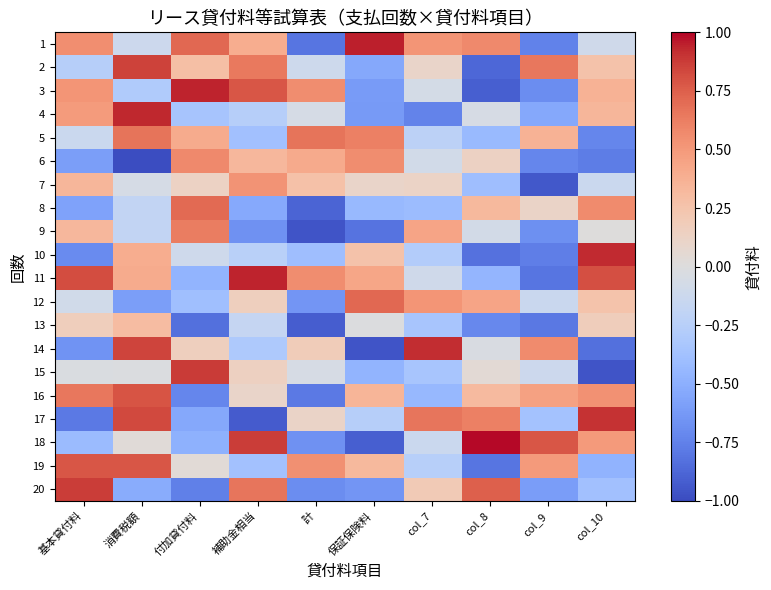

Reading left to right, extract all data points from this chart.

1: 基本貸付料=0.5	消費税額=-0.1	付加貸付料=0.7	補助金相当=0.4	計=-0.8	保証保険料=1.0	col_7=0.5	col_8=0.6	col_9=-0.7	col_10=-0.1
2: 基本貸付料=-0.3	消費税額=0.9	付加貸付料=0.3	補助金相当=0.6	計=-0.1	保証保険料=-0.5	col_7=0.1	col_8=-0.9	col_9=0.7	col_10=0.3
3: 基本貸付料=0.5	消費税額=-0.3	付加貸付料=0.9	補助金相当=0.8	計=0.6	保証保険料=-0.6	col_7=-0.1	col_8=-0.9	col_9=-0.7	col_10=0.4
4: 基本貸付料=0.5	消費税額=0.9	付加貸付料=-0.3	補助金相当=-0.3	計=-0.1	保証保険料=-0.6	col_7=-0.7	col_8=-0.0	col_9=-0.5	col_10=0.3
5: 基本貸付料=-0.1	消費税額=0.7	付加貸付料=0.4	補助金相当=-0.4	計=0.7	保証保険料=0.6	col_7=-0.2	col_8=-0.4	col_9=0.4	col_10=-0.7
6: 基本貸付料=-0.6	消費税額=-1.0	付加貸付料=0.6	補助金相当=0.3	計=0.4	保証保険料=0.6	col_7=-0.1	col_8=0.1	col_9=-0.7	col_10=-0.8
7: 基本貸付料=0.3	消費税額=-0.1	付加貸付料=0.1	補助金相当=0.5	計=0.3	保証保険料=0.1	col_7=0.1	col_8=-0.4	col_9=-0.9	col_10=-0.1
8: 基本貸付料=-0.6	消費税額=-0.2	付加貸付料=0.7	補助金相当=-0.5	計=-0.9	保証保険料=-0.4	col_7=-0.4	col_8=0.3	col_9=0.1	col_10=0.6
9: 基本貸付料=0.3	消費税額=-0.2	付加貸付料=0.6	補助金相当=-0.7	計=-1.0	保証保険料=-0.8	col_7=0.4	col_8=-0.1	col_9=-0.7	col_10=0.0
10: 基本貸付料=-0.7	消費税額=0.4	付加貸付料=-0.1	補助金相当=-0.2	計=-0.4	保証保険料=0.3	col_7=-0.3	col_8=-0.8	col_9=-0.8	col_10=0.9
11: 基本貸付料=0.8	消費税額=0.4	付加貸付料=-0.5	補助金相当=0.9	計=0.6	保証保険料=0.4	col_7=-0.1	col_8=-0.5	col_9=-0.8	col_10=0.8
12: 基本貸付料=-0.1	消費税額=-0.6	付加貸付料=-0.4	補助金相当=0.2	計=-0.6	保証保険料=0.7	col_7=0.5	col_8=0.4	col_9=-0.1	col_10=0.3
13: 基本貸付料=0.2	消費税額=0.3	付加貸付料=-0.8	補助金相当=-0.2	計=-0.9	保証保険料=-0.0	col_7=-0.3	col_8=-0.7	col_9=-0.8	col_10=0.2
14: 基本貸付料=-0.7	消費税額=0.9	付加貸付料=0.2	補助金相当=-0.3	計=0.2	保証保険料=-1.0	col_7=0.9	col_8=-0.0	col_9=0.6	col_10=-0.8
15: 基本貸付料=-0.0	消費税額=-0.0	付加貸付料=0.9	補助金相当=0.1	計=-0.1	保証保険料=-0.5	col_7=-0.3	col_8=0.0	col_9=-0.1	col_10=-1.0
16: 基本貸付料=0.7	消費税額=0.8	付加貸付料=-0.7	補助金相当=0.1	計=-0.8	保証保険料=0.3	col_7=-0.4	col_8=0.3	col_9=0.5	col_10=0.5
17: 基本貸付料=-0.8	消費税額=0.8	付加貸付料=-0.5	補助金相当=-0.9	計=0.1	保証保険料=-0.3	col_7=0.7	col_8=0.6	col_9=-0.4	col_10=0.9
18: 基本貸付料=-0.4	消費税額=0.0	付加貸付料=-0.5	補助金相当=0.9	計=-0.7	保証保険料=-0.9	col_7=-0.1	col_8=1.0	col_9=0.8	col_10=0.5
19: 基本貸付料=0.8	消費税額=0.8	付加貸付料=0.0	補助金相当=-0.4	計=0.5	保証保険料=0.3	col_7=-0.3	col_8=-0.8	col_9=0.5	col_10=-0.5
20: 基本貸付料=0.9	消費税額=-0.5	付加貸付料=-0.8	補助金相当=0.7	計=-0.7	保証保険料=-0.6	col_7=0.2	col_8=0.7	col_9=-0.6	col_10=-0.4